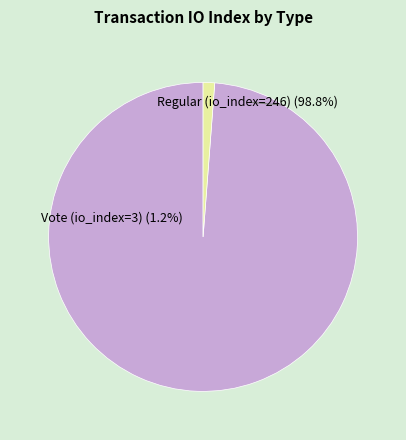

What is the smallest slice in the pie chart?

Vote (io_index=3)